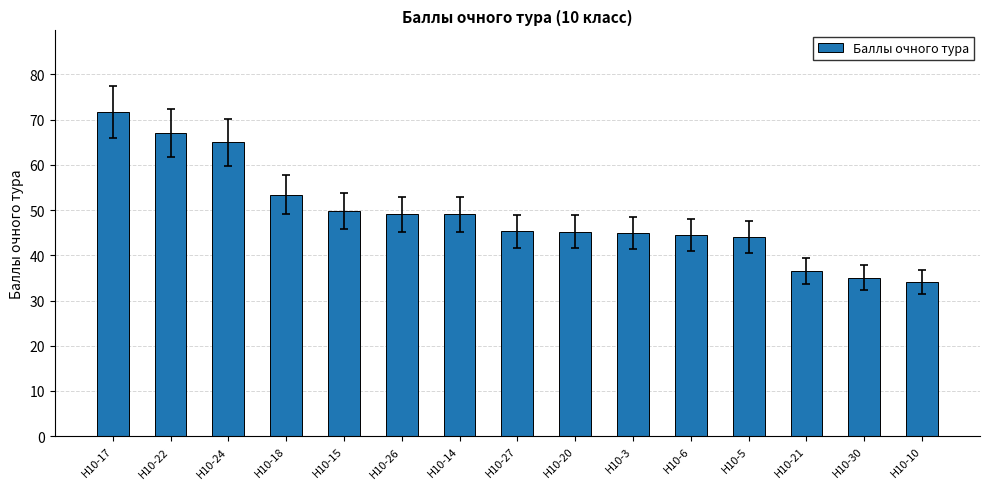

Does the chart contain any negative values?

No